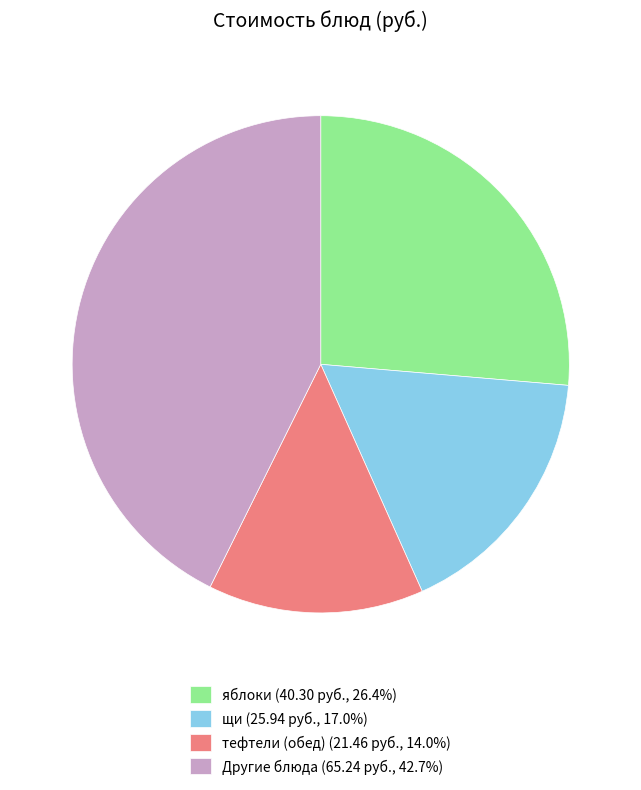

What is the ratio of the value at яблоки (40.30 руб., 26.4%) to the value at щи (25.94 руб., 17.0%)?

1.6